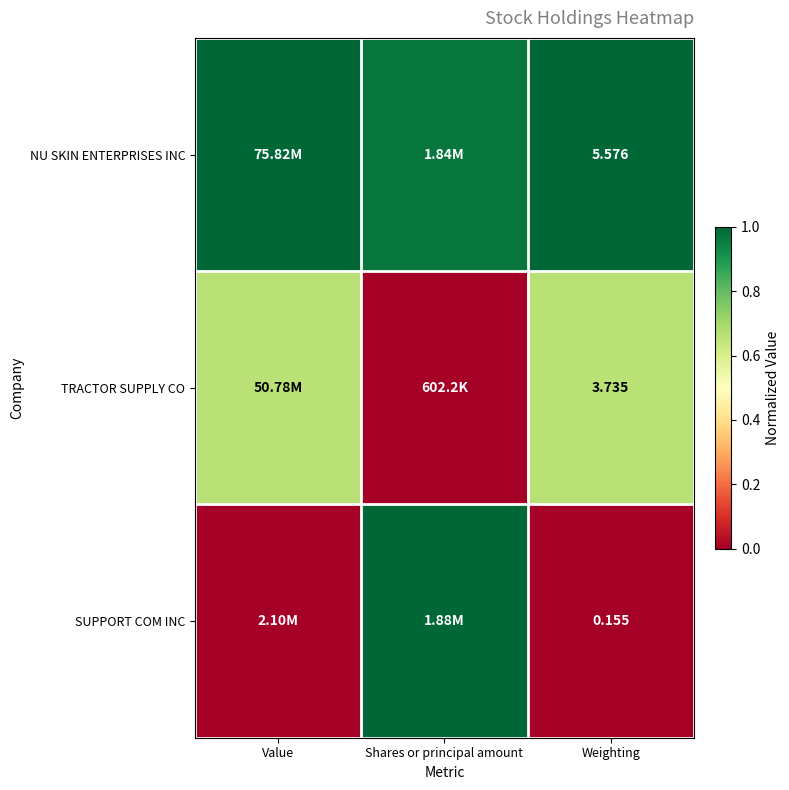

Rank the categories by SUPPORT COM INC value from lowest to highest.

Value, Weighting, Shares or principal amount